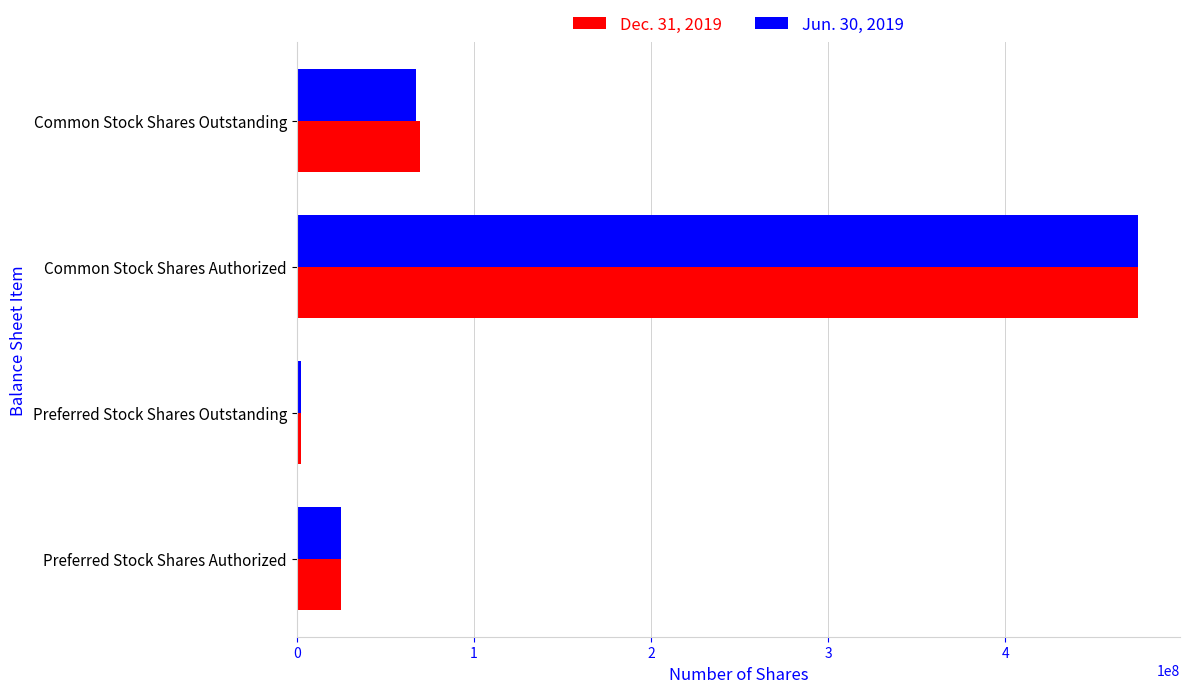

At how many categories does at least one series exceed 141462315?

1